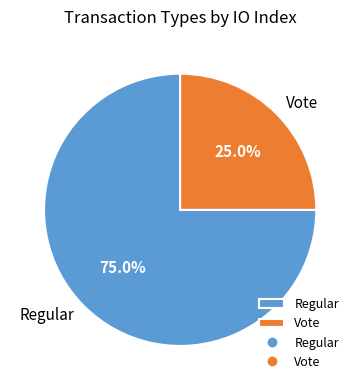

To the nearest percent, what portion does Regular represent?

75%